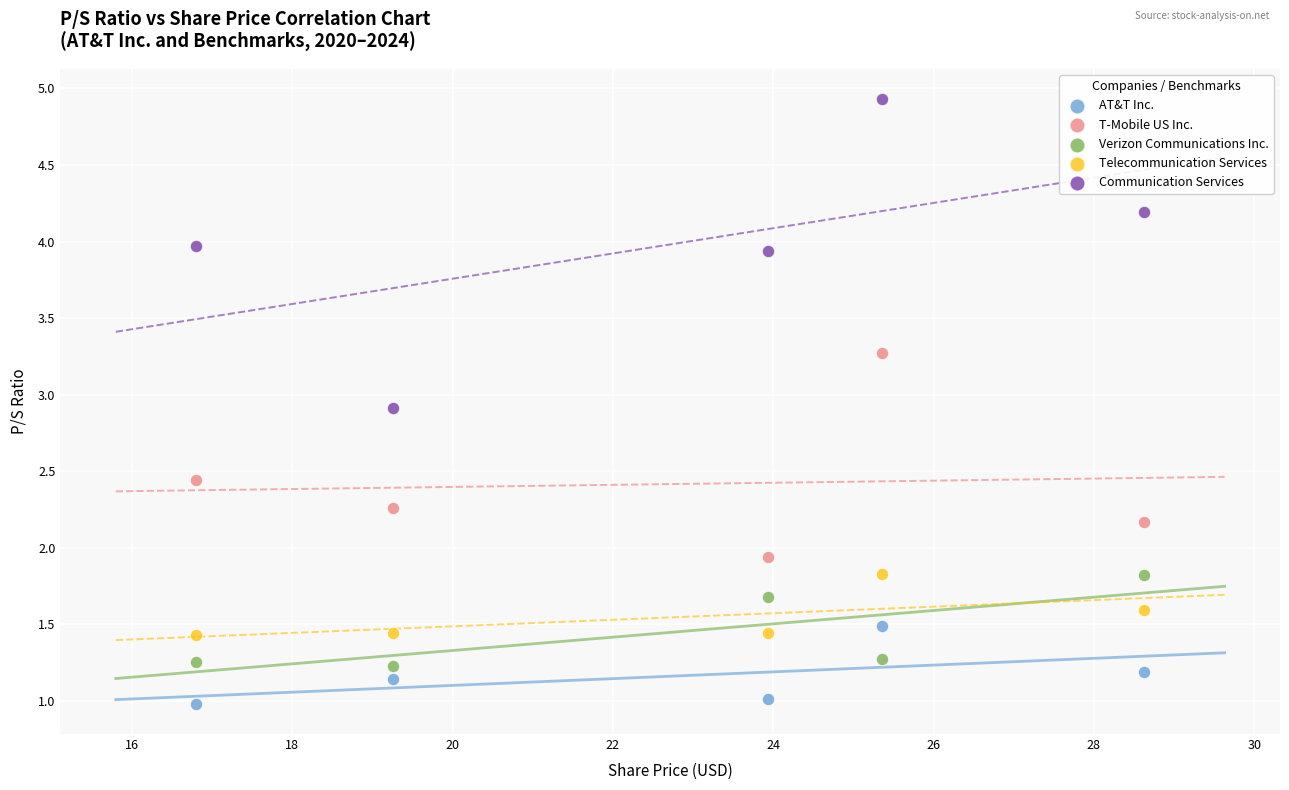

Which series contains the lowest Y value?

AT&T Inc.